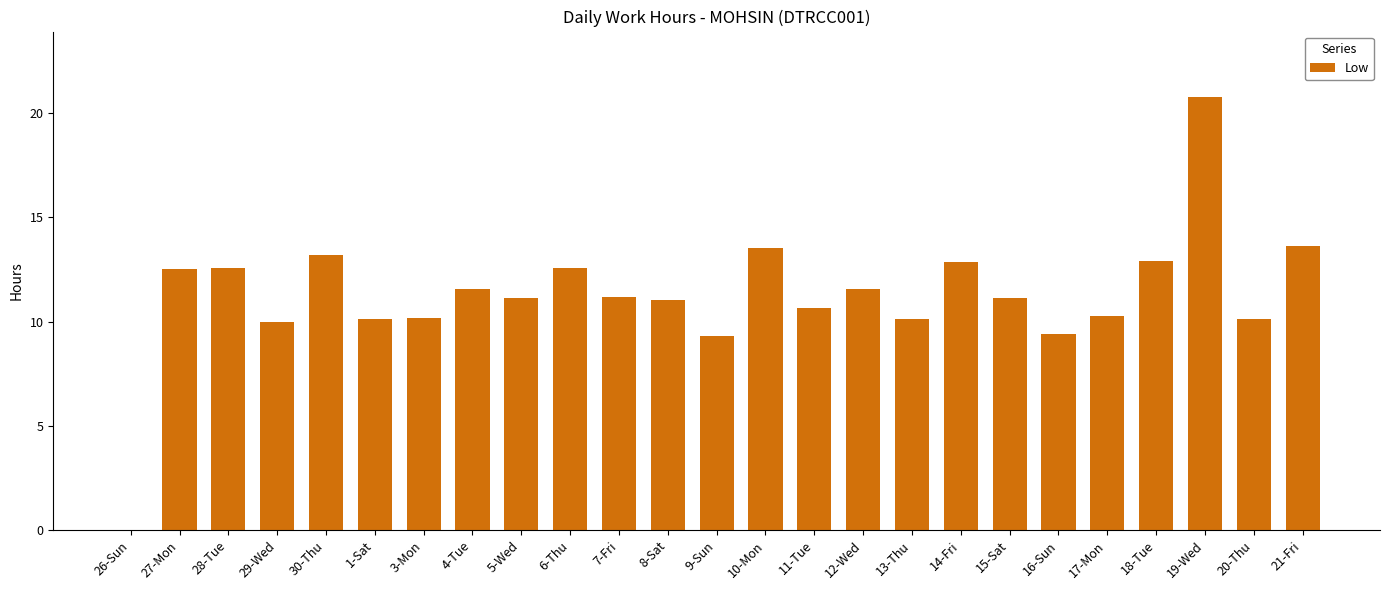

The value at 1-Sat is 4.2. True or false?

False